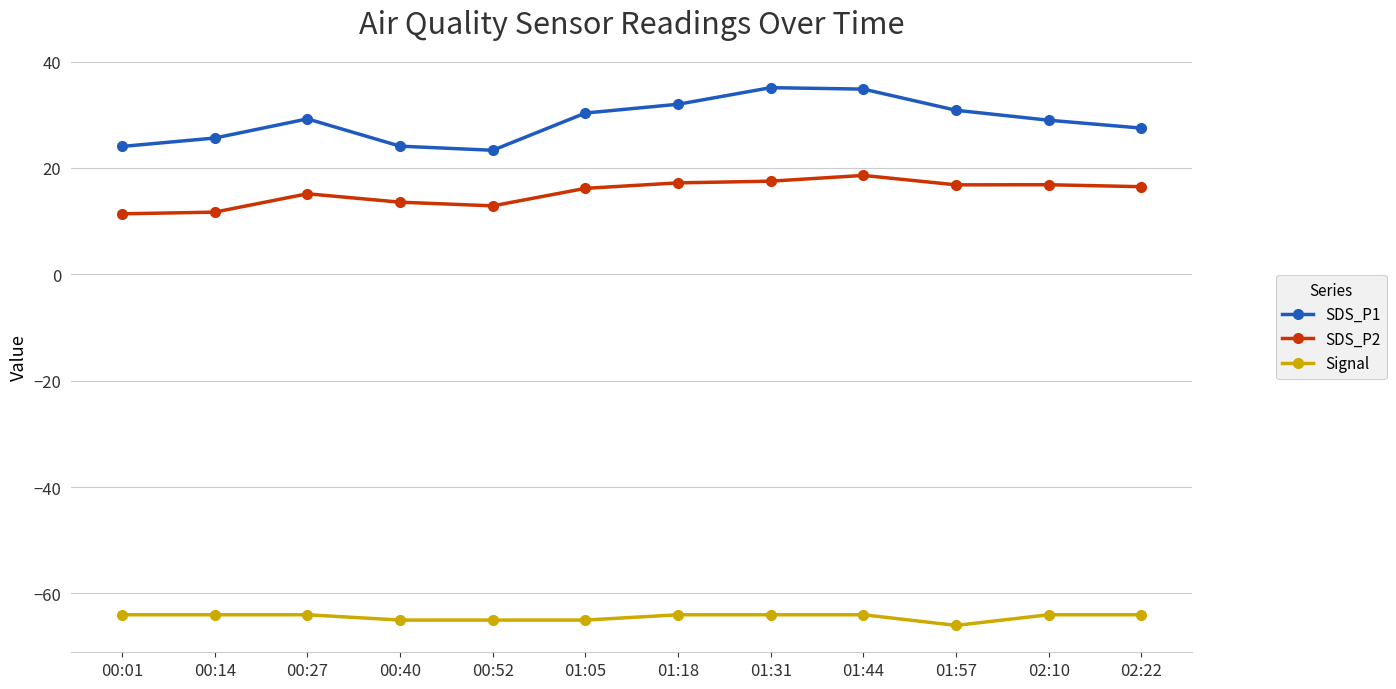

True or false: SDS_P2 has more than 0 interior local peaks.

True